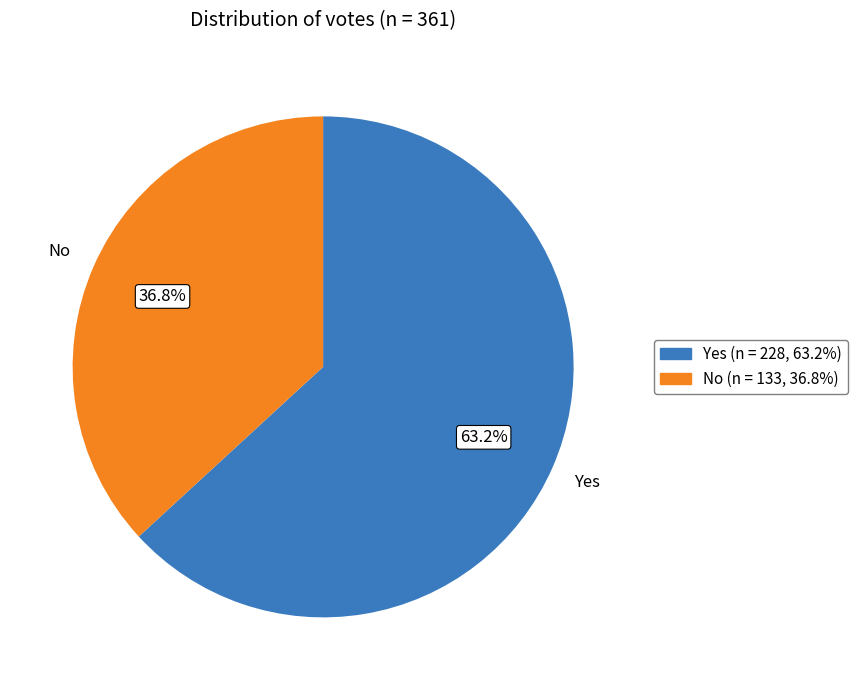

To the nearest percent, what is the difference between the No and Yes slice percentages?

26%